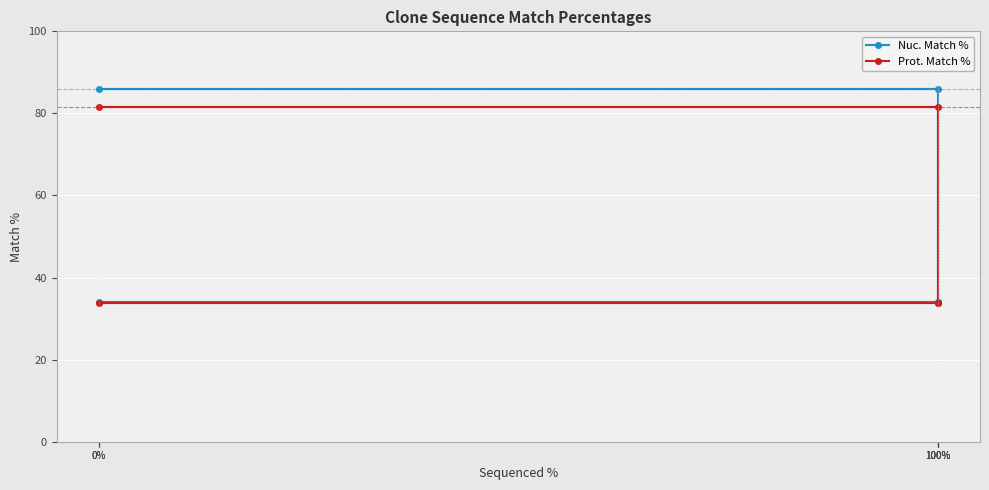

The Nuc. Match % series shows 86.0 at 100%. True or false?

True